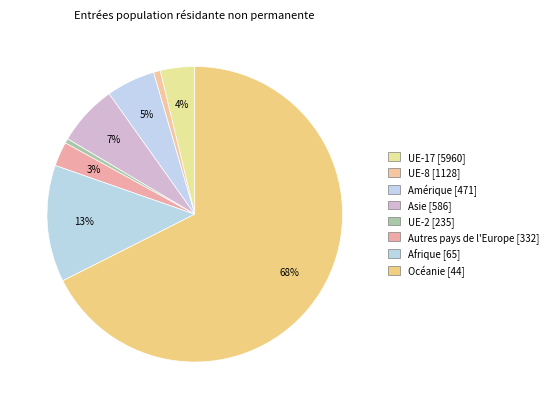

Which slice is the smallest?

Océanie